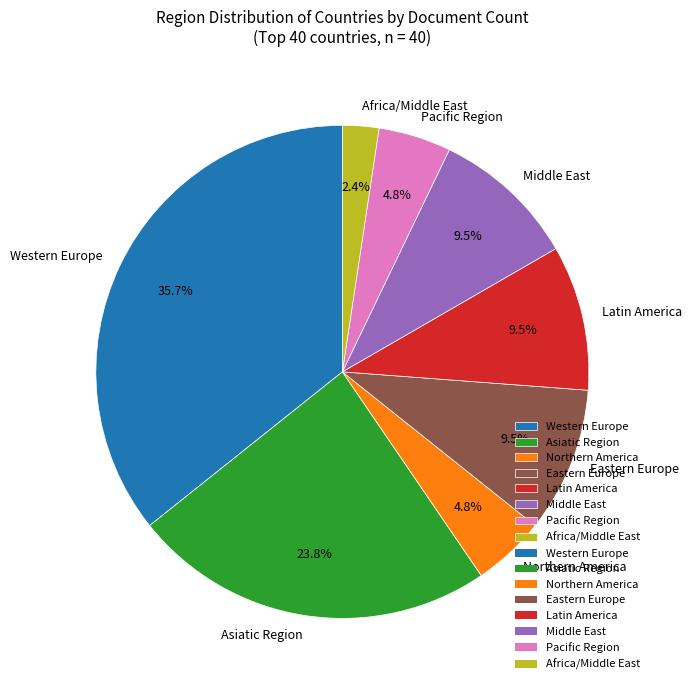

How many slices are in this pie chart?

8